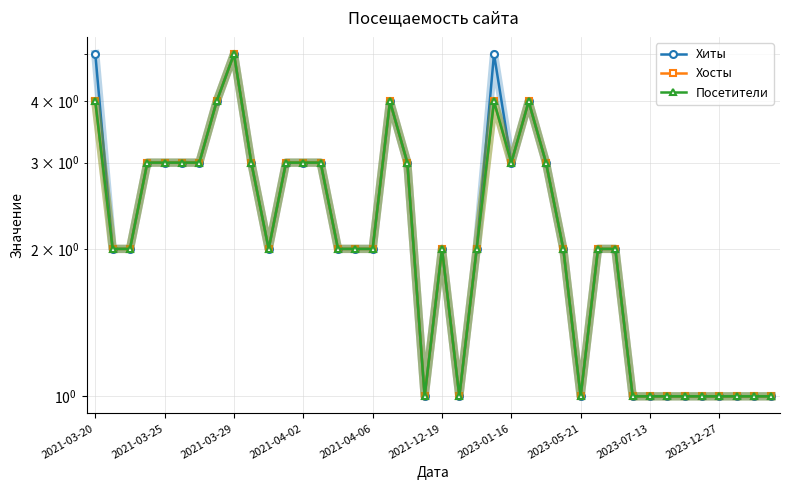

What is the greatest value displayed?

5